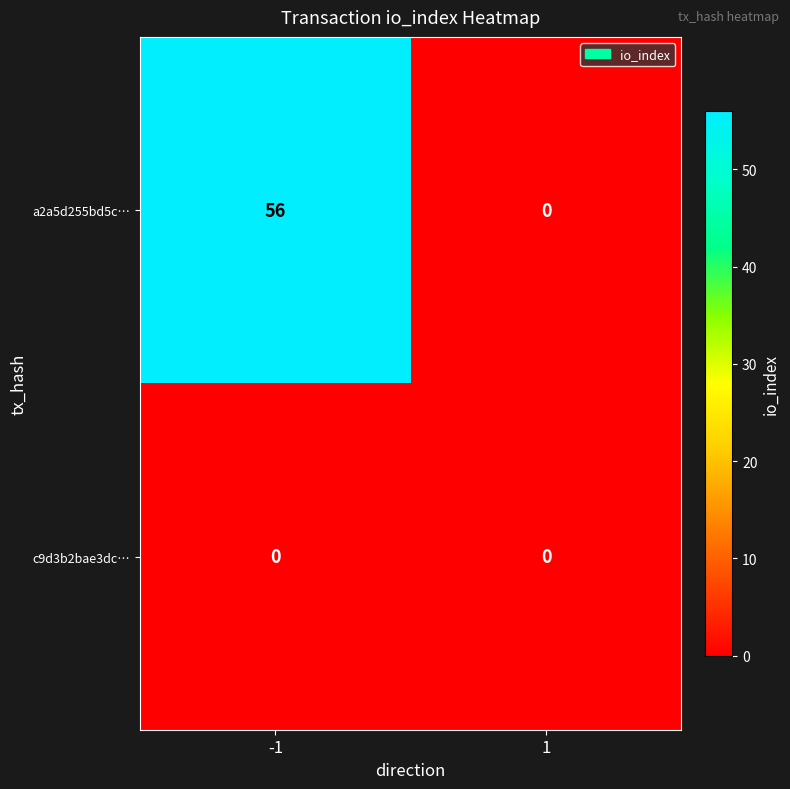

Reading left to right, list all the values displayed in this chart.

a2a5d255bd5c…: -1=56	1=0
c9d3b2bae3dc…: -1=0	1=0